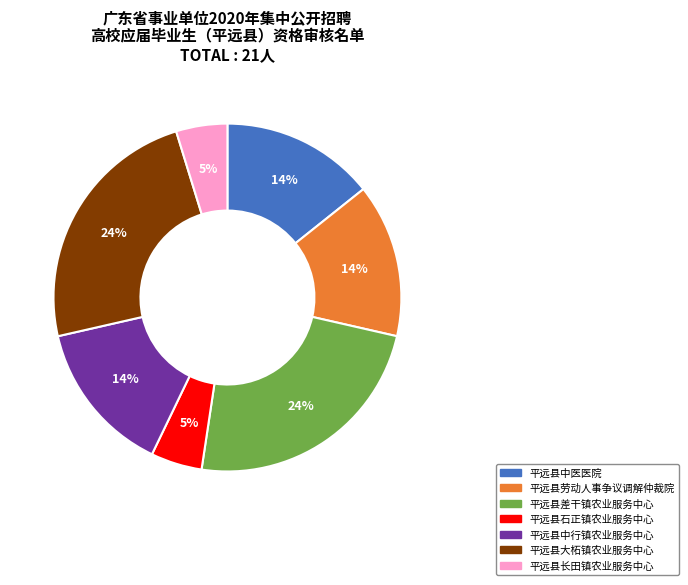

How many segments does this pie chart have?

7